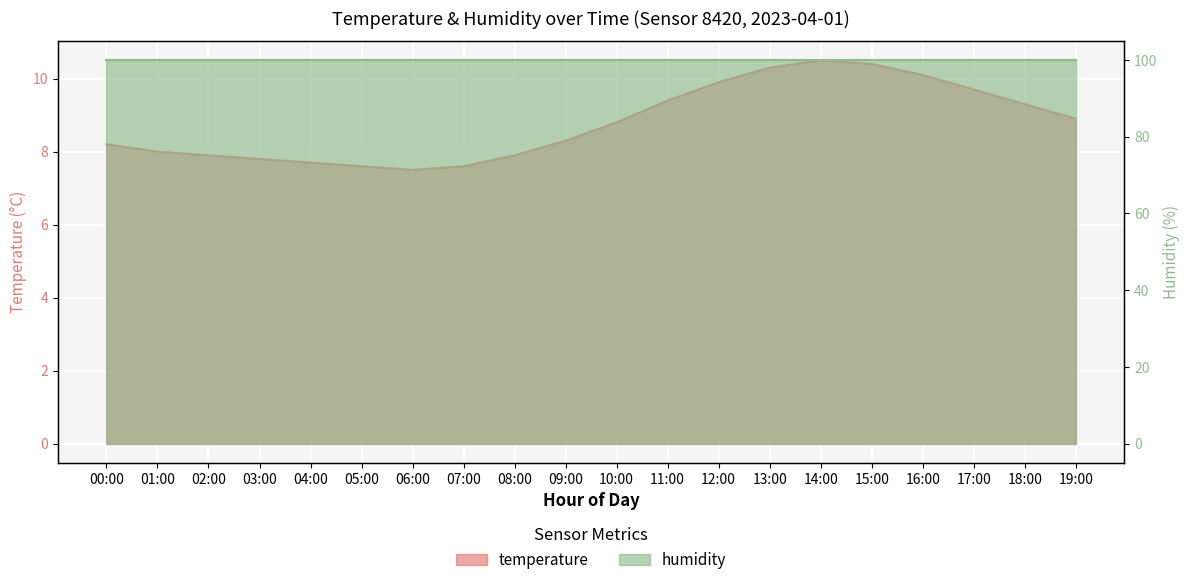

What is the difference between the values at 15:00 and 13:00?

0.1